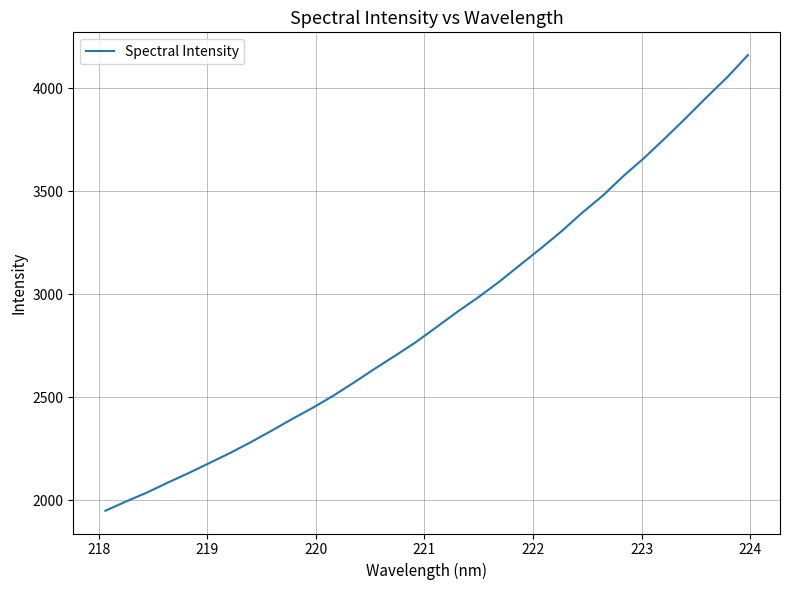

What is the minimum value shown in the chart?

1949.2